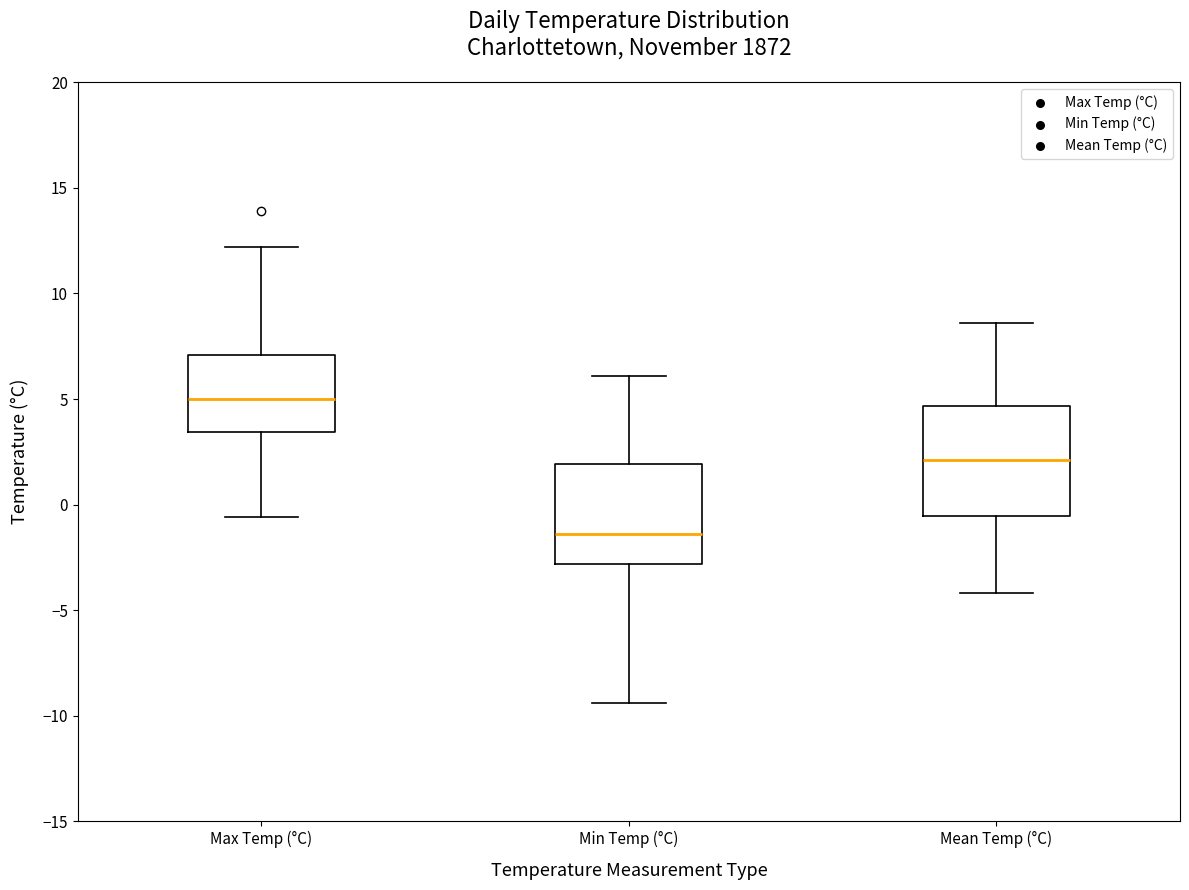

Reading left to right, transcribe this box plot: for each box, give where its median line is, the range the box spans, and where its two whiskers end, as read against the y-axis. The values are not printed on the chart, so give them approximately, as read against the axis.

Max Temp (°C): median 5.0, box 3.5 to 7.0, whiskers -0.5 to 12.0
Min Temp (°C): median -1.5, box -3.0 to 2.0, whiskers -9.5 to 6.0
Mean Temp (°C): median 2.0, box -0.5 to 4.5, whiskers -4.0 to 8.5